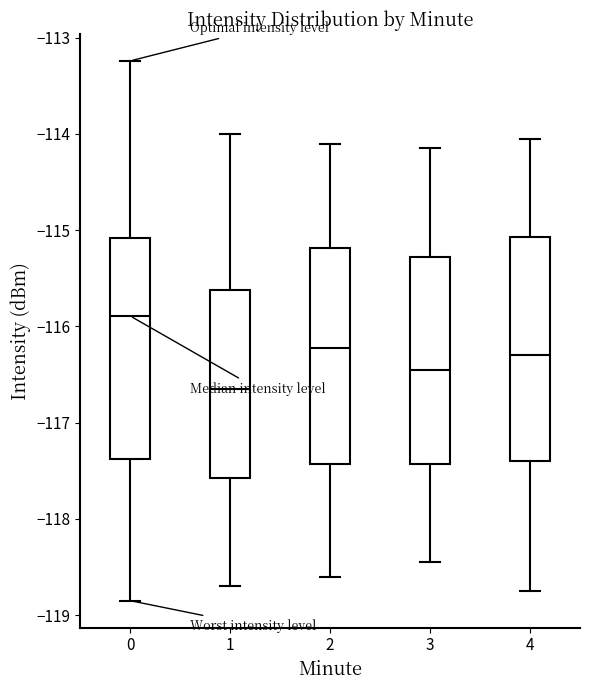

Which box has the lowest median line?

1